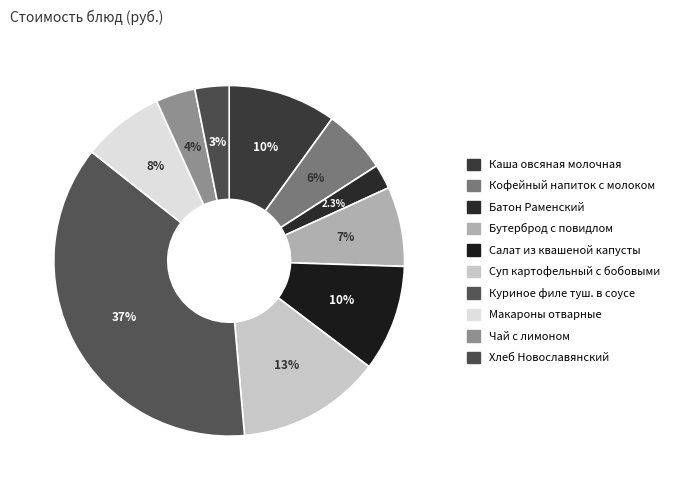

True or false: Хлеб Новославянский accounts for 1% of the total.

False